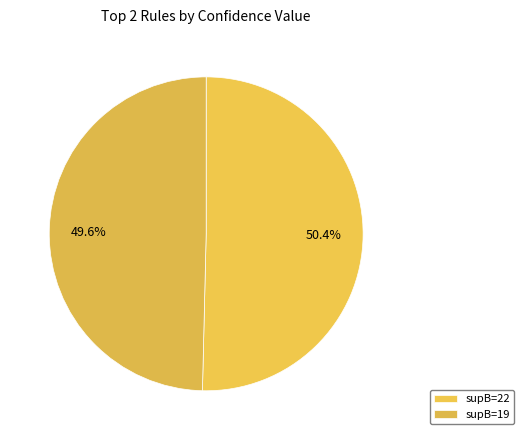

To the nearest percent, what is the average slice percentage?

50%